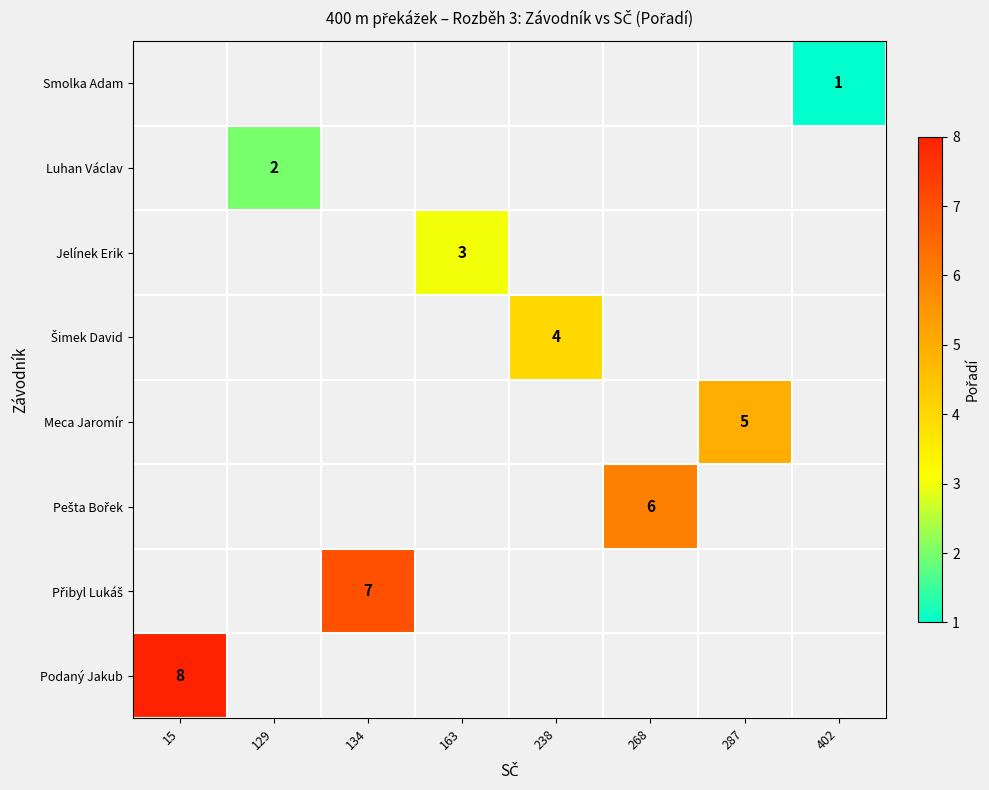

Rank the series by their average value, from lowest to highest.

Smolka Adam, Luhan Václav, Jelínek Erik, Šimek David, Meca Jaromír, Pešta Bořek, Přibyl Lukáš, Podaný Jakub